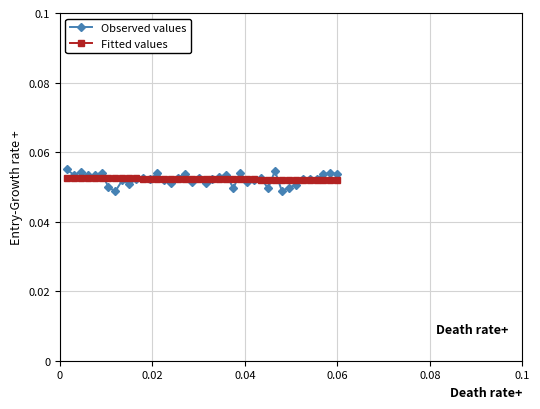

Which series has the widest spread of values?

Observed values